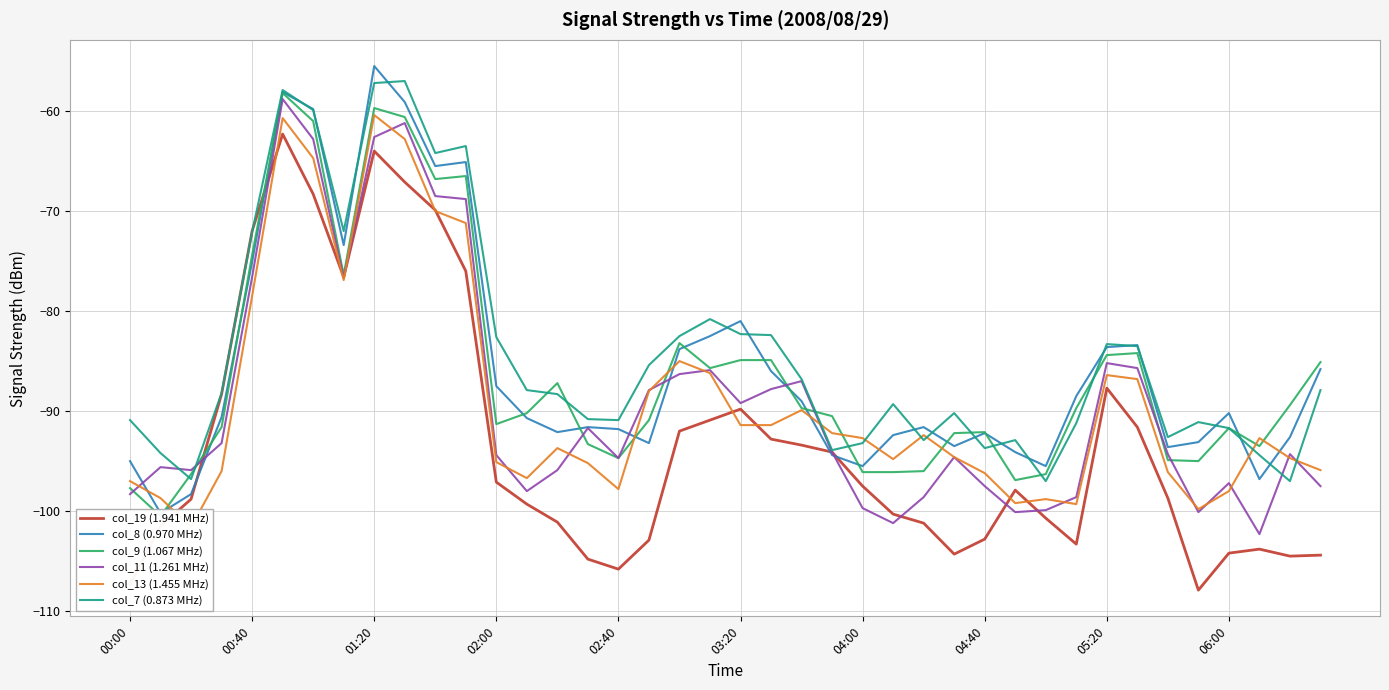

Is it true that col_11 (1.261 MHz) equals -39.6 at 02:00?

False